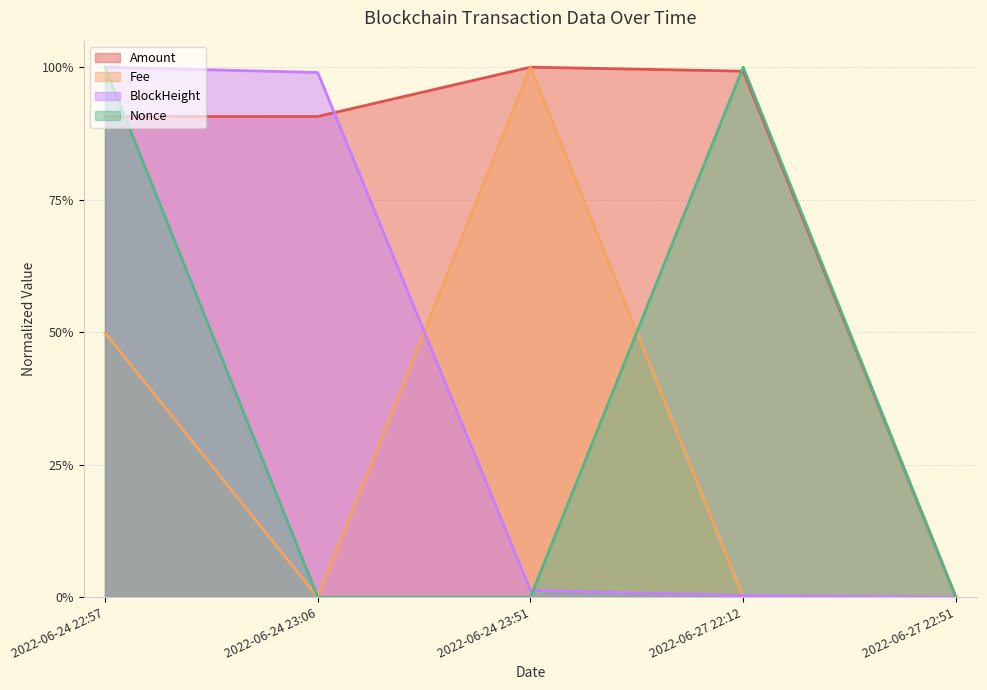

Which category has the lowest value across all series?

2022-06-27 22:51